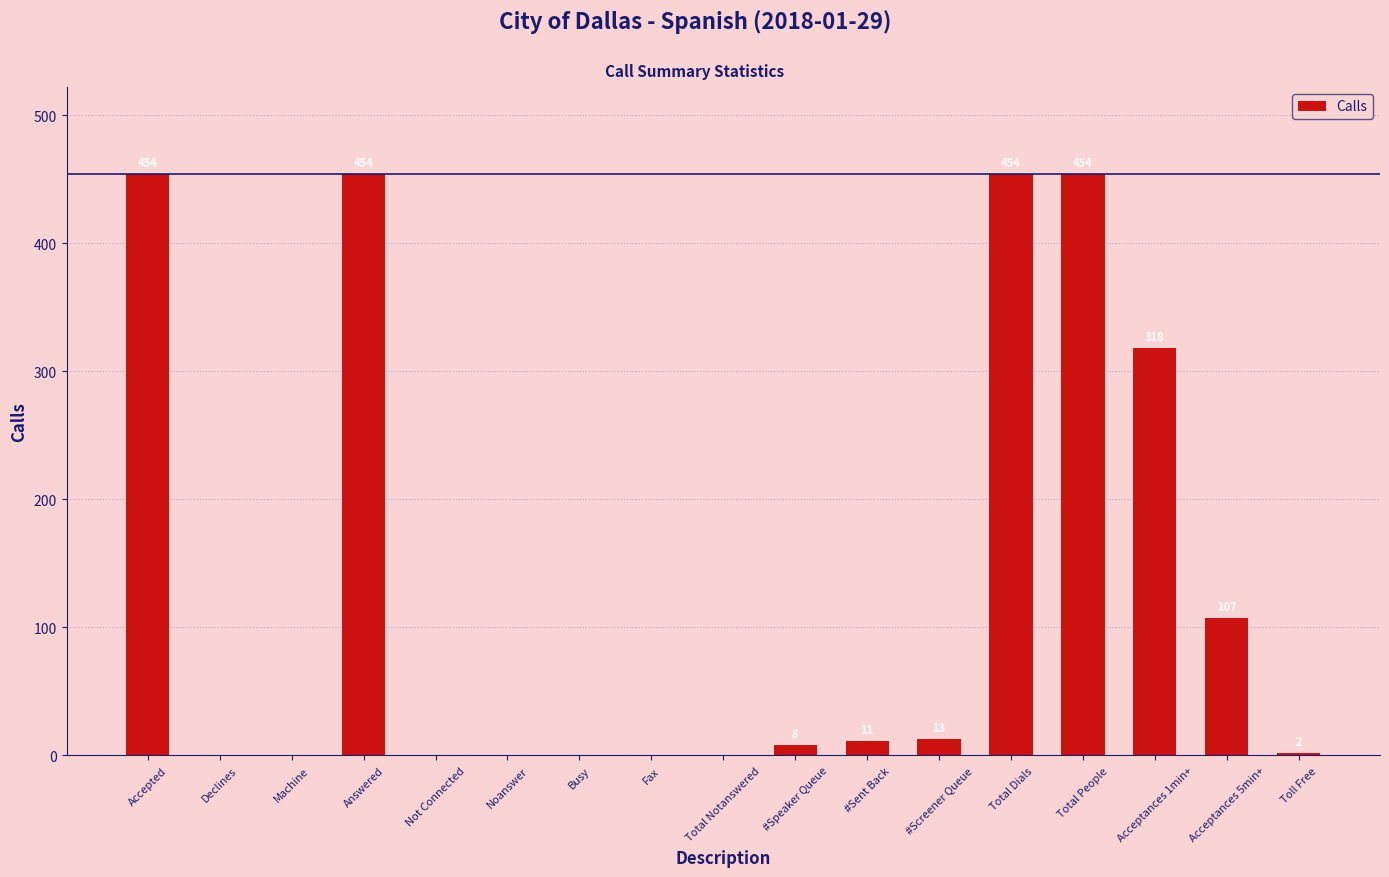

Where does the data first go above 8?

Accepted